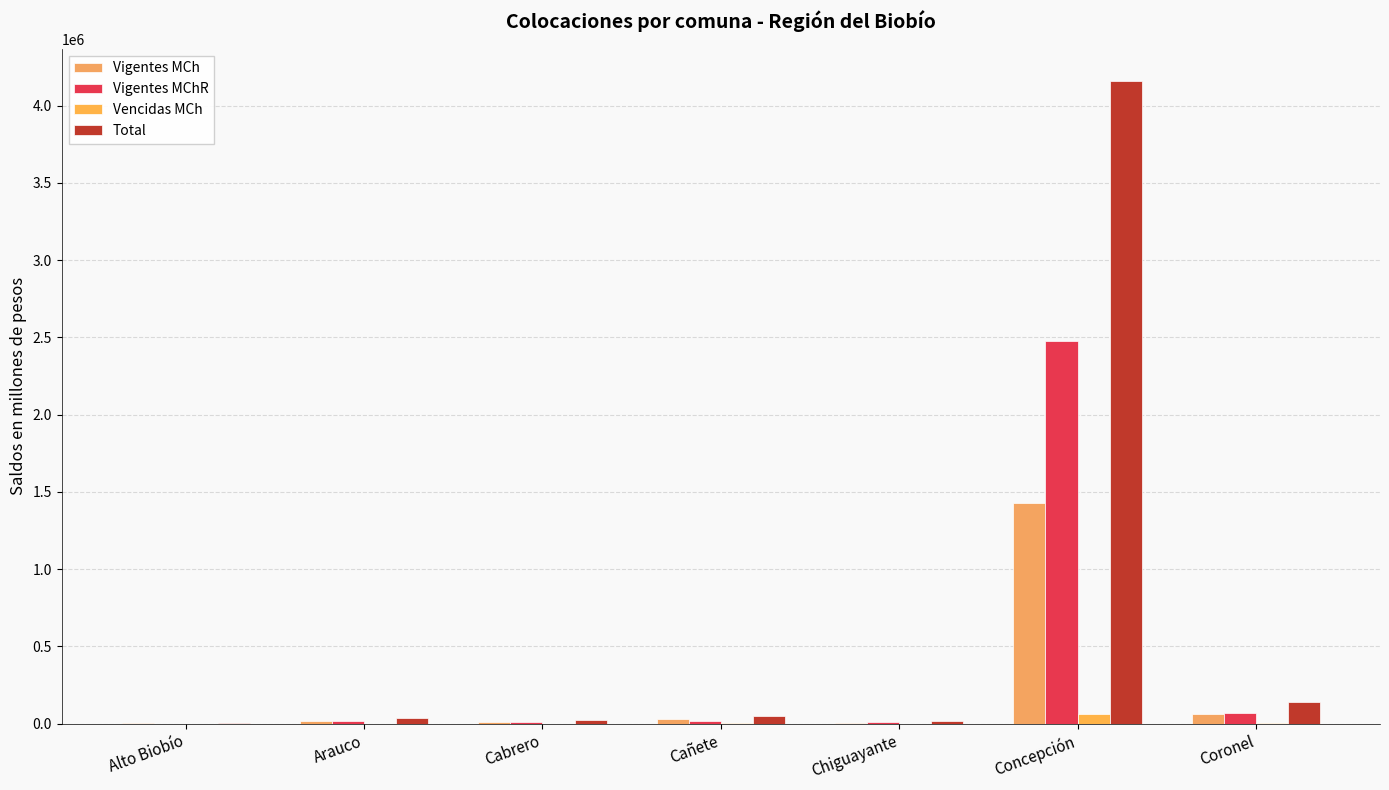

What value does the Vencidas MCh series have at Cañete?

798.7